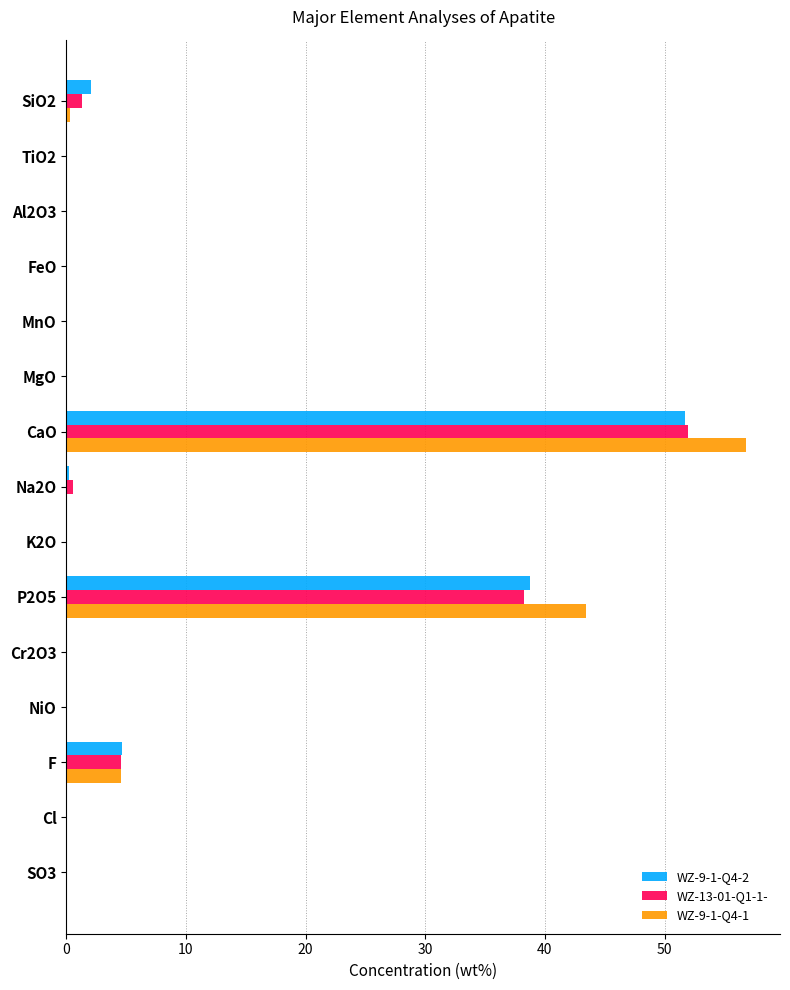

True or false: WZ-9-1-Q4-1 has a value of 0.0 at FeO.

True